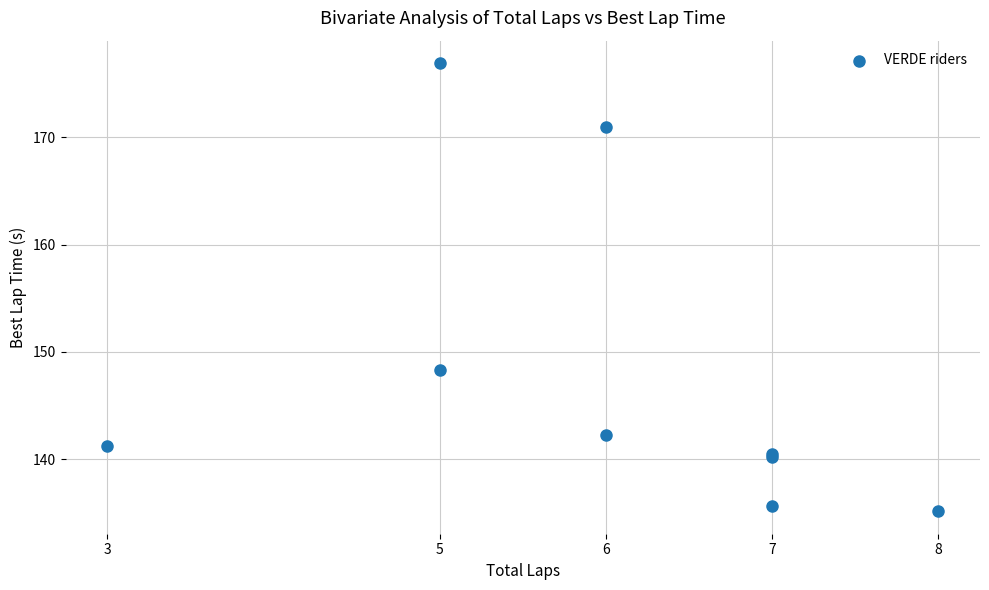

What Y value in the scatter plot is closest to 156?

148.3